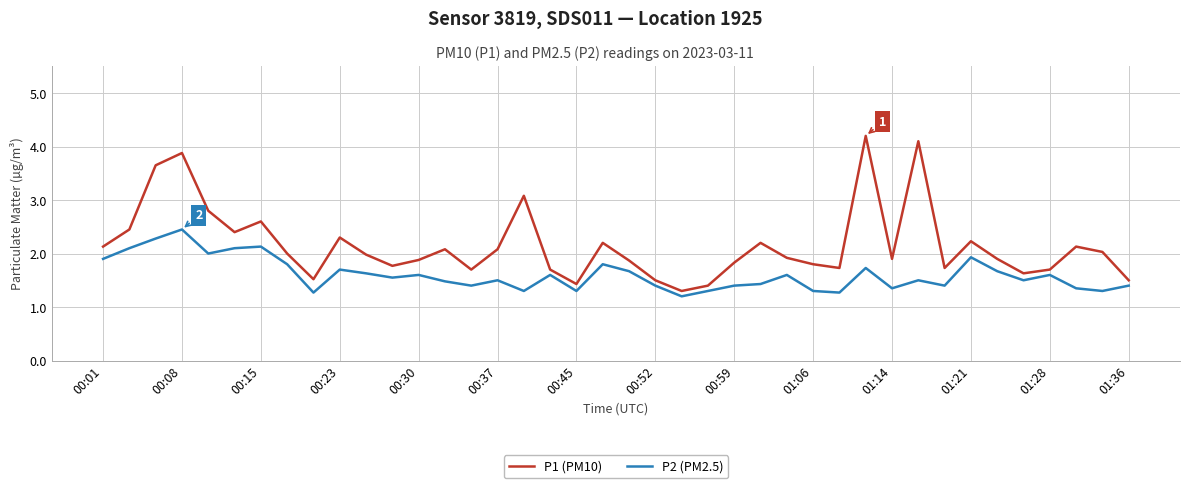

How many lines are shown in the chart?

2